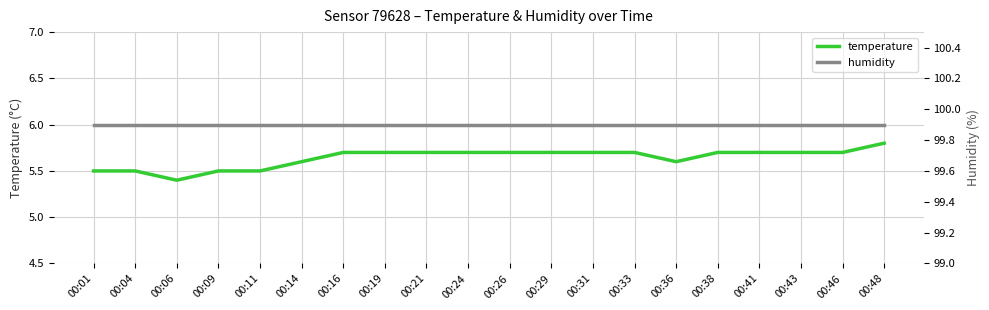

What is the average value of the temperature series?

5.6